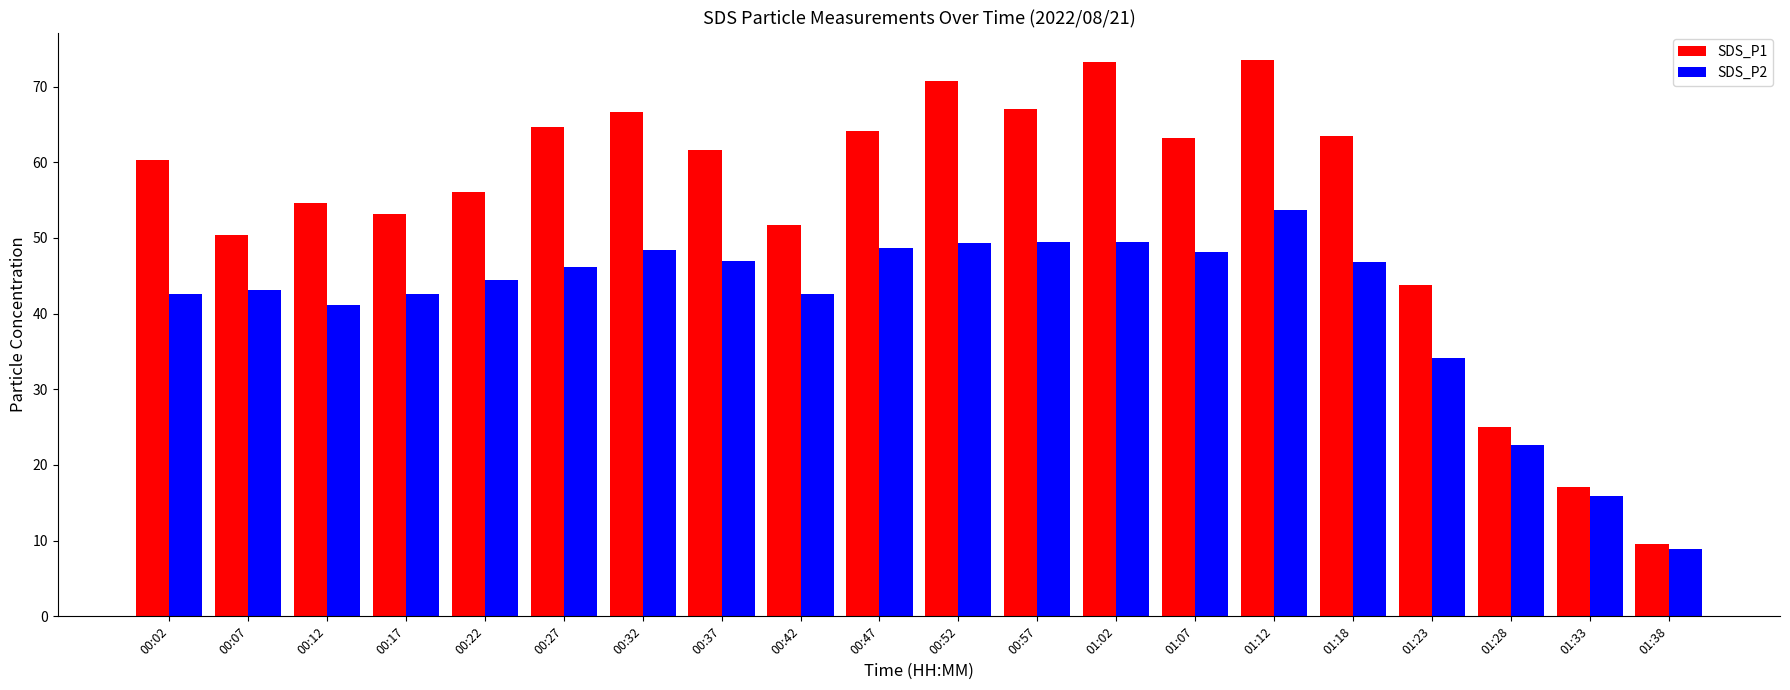

How many bars are there in total?

40